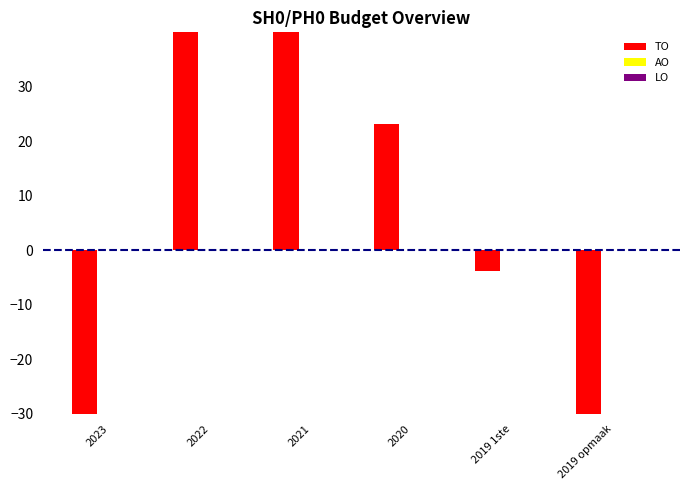

How many groups of bars are there?

6